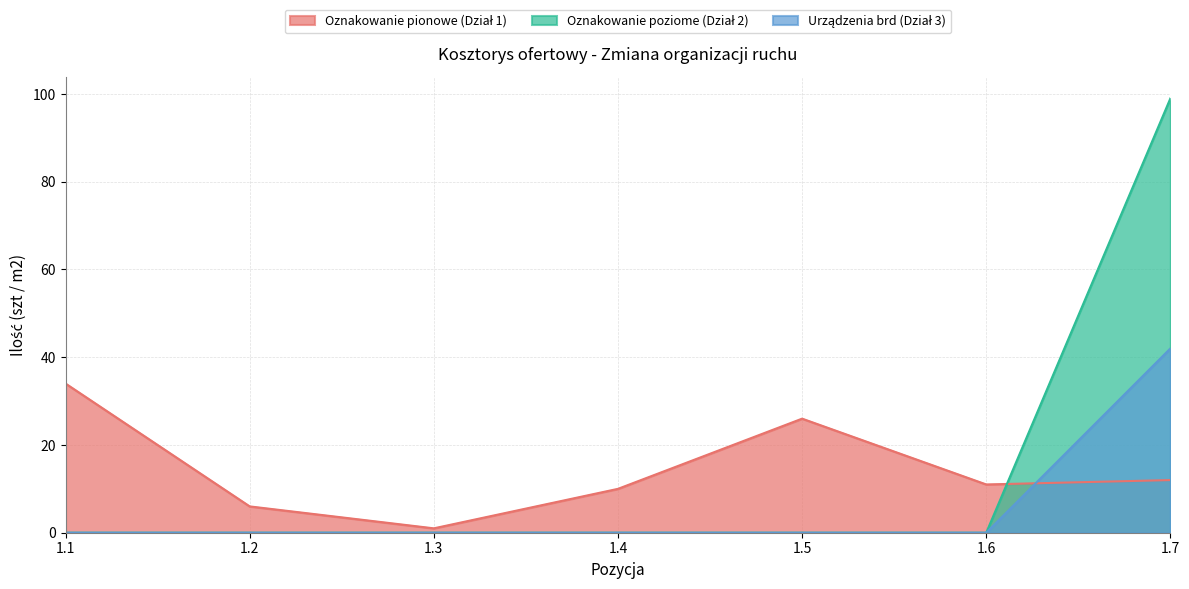

How many data points in Urządzenia brd (Dział 3) are above 0?

1